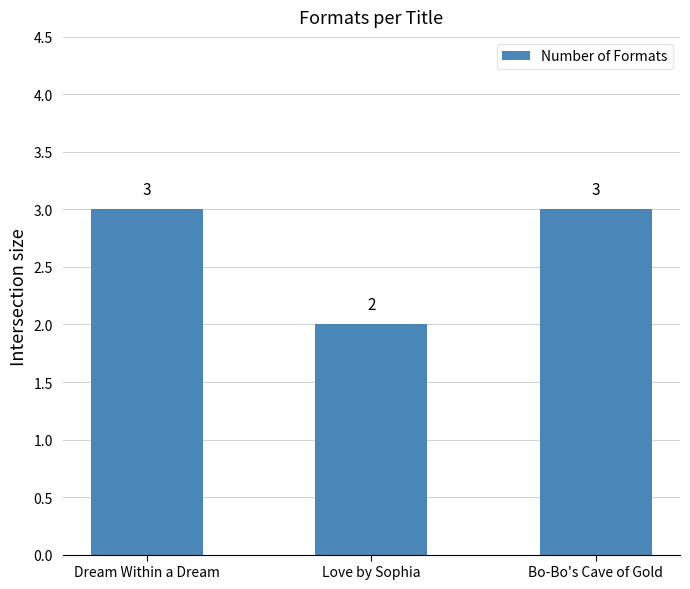

What is the difference between the values at Love by Sophia and Bo-Bo's Cave of Gold?

1